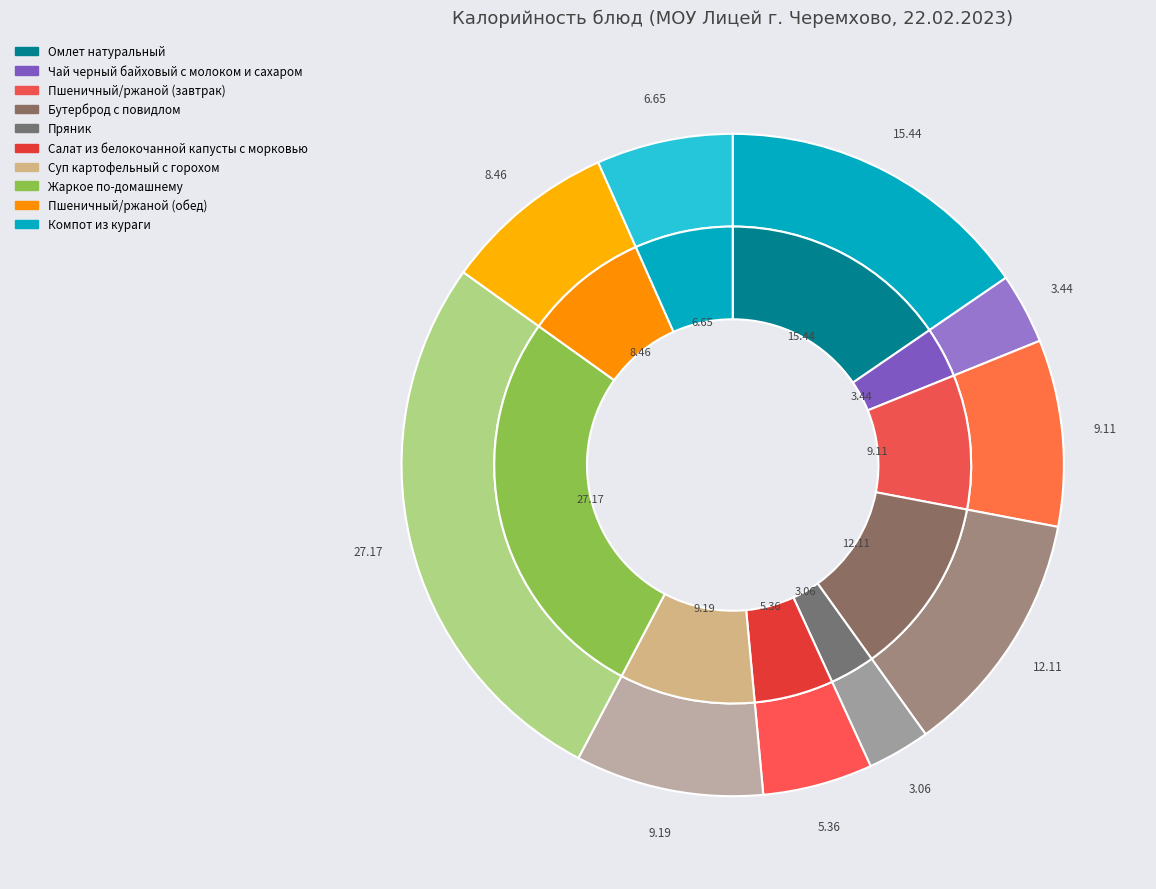

To the nearest percent, what is the average slice percentage?

10%